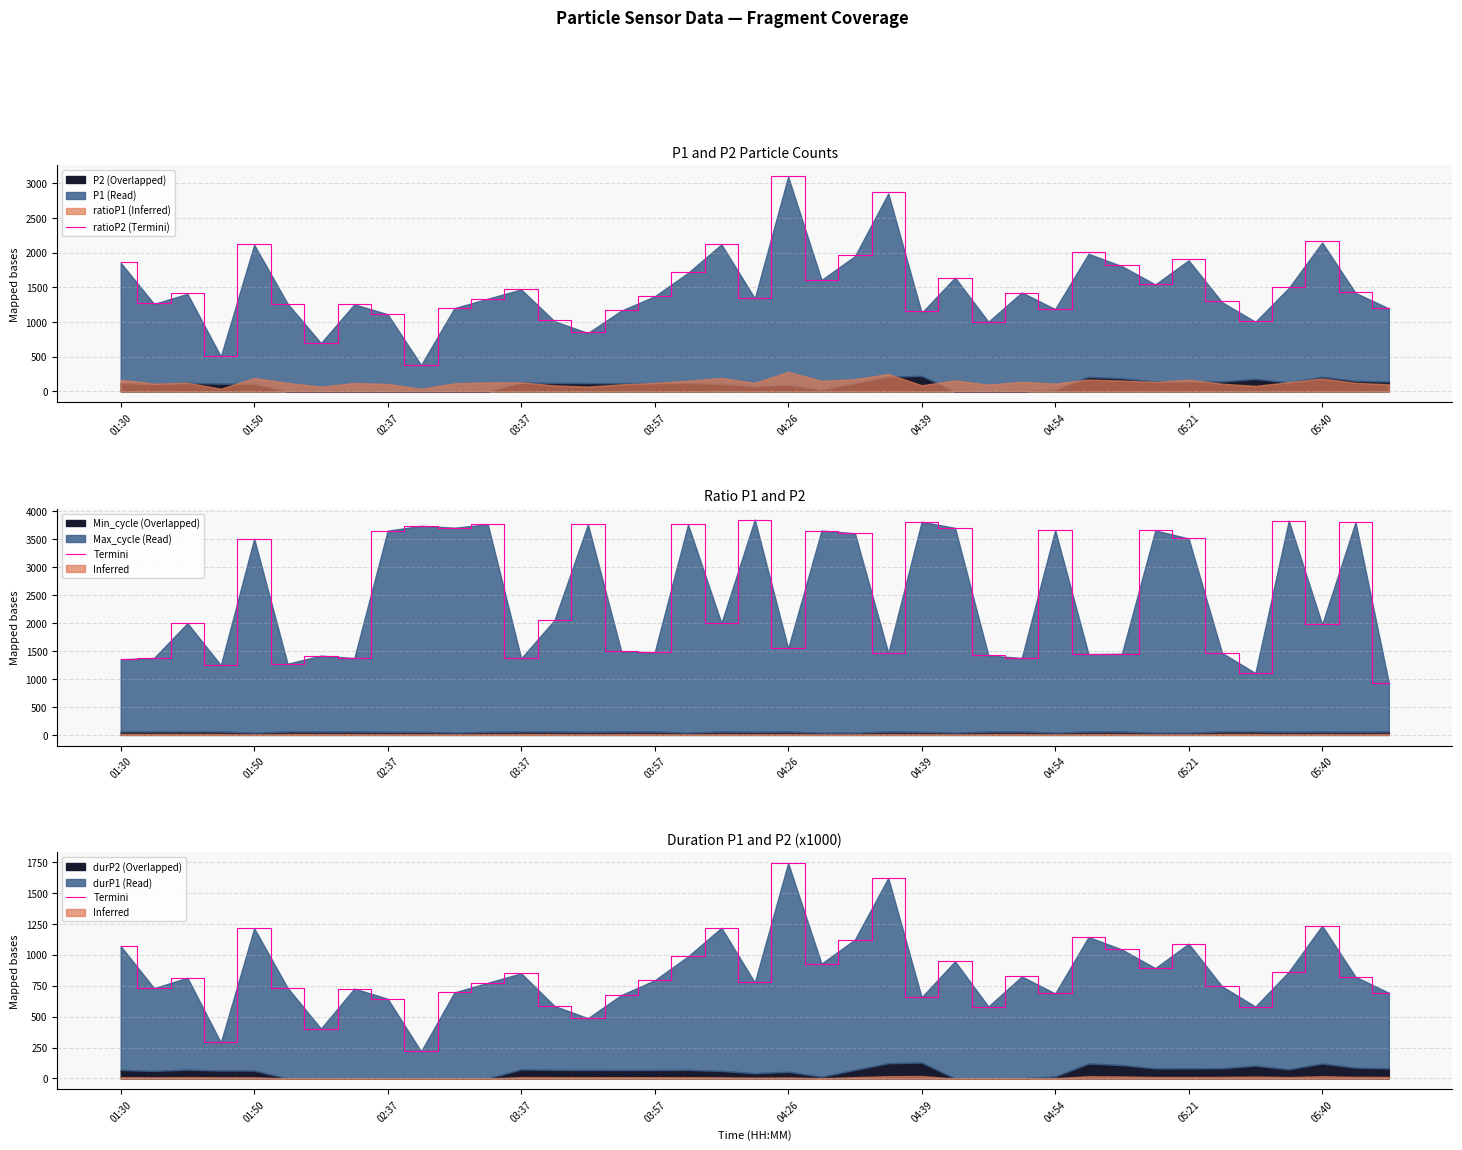

What is the difference between the Termini values at 01:50 and 18?

487.5